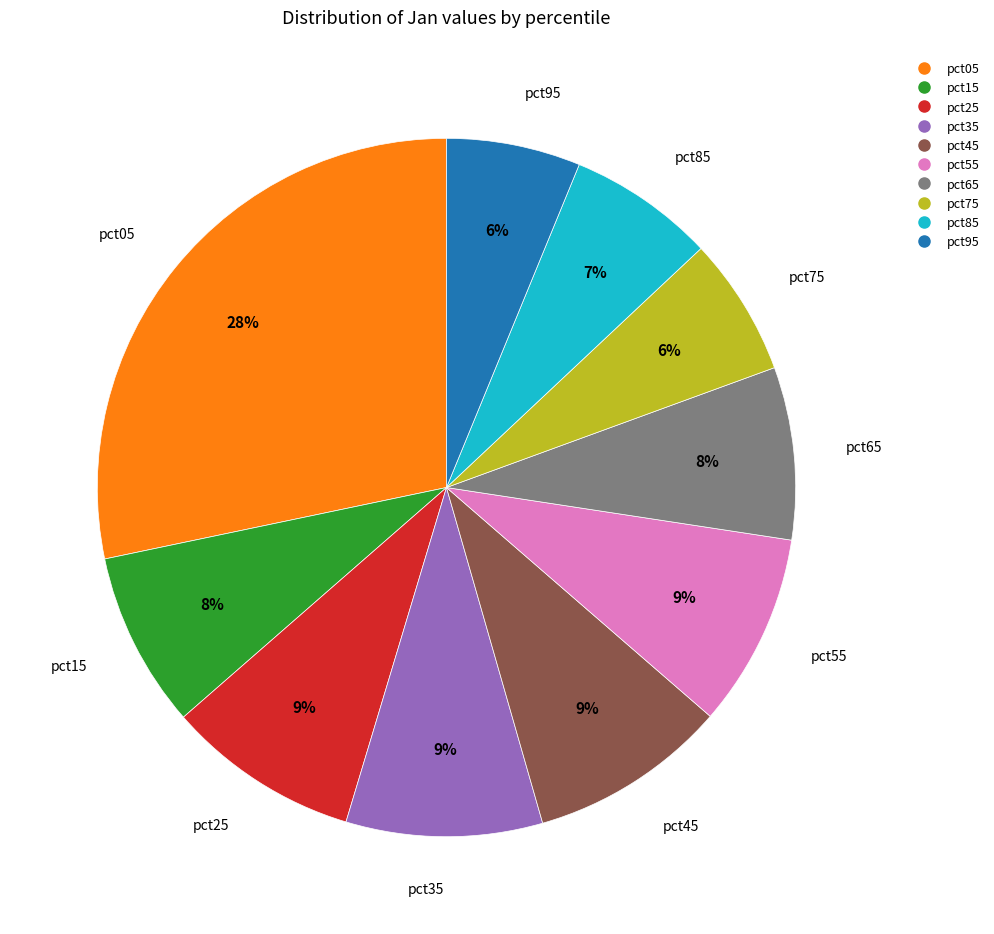

To the nearest percent, what portion does pct35 represent?

9%